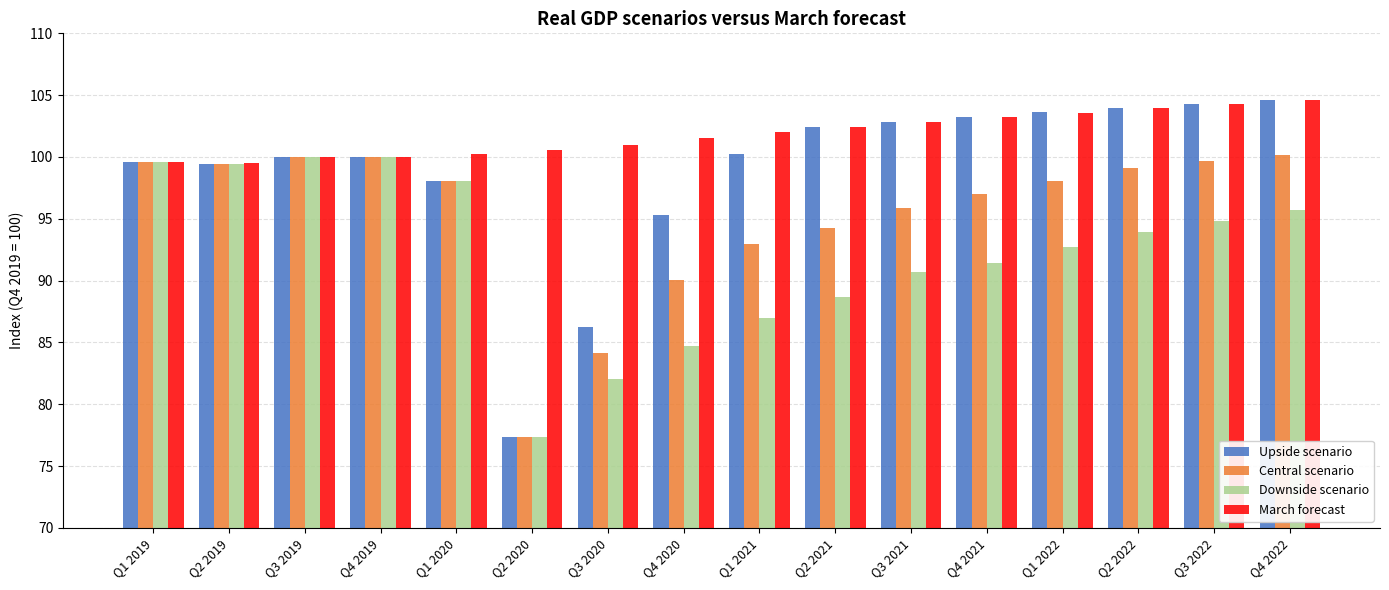

At how many categories does at least one series exceed 86?

16